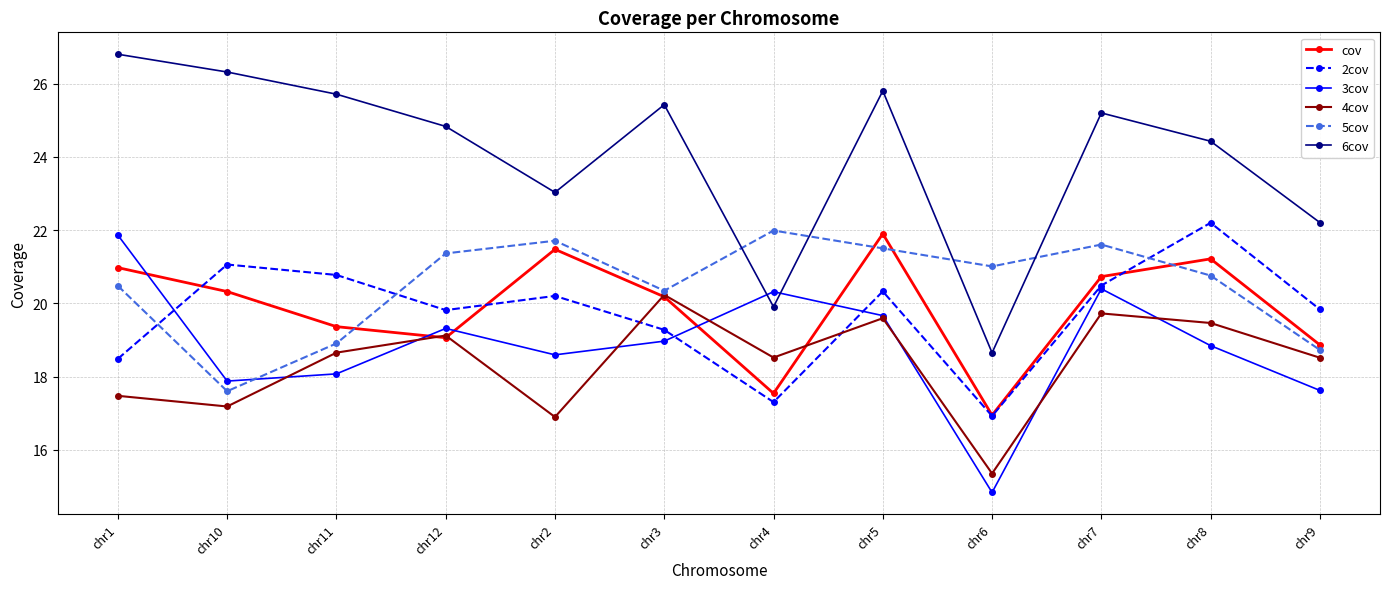

Which series has the largest range (max minus min)?

6cov